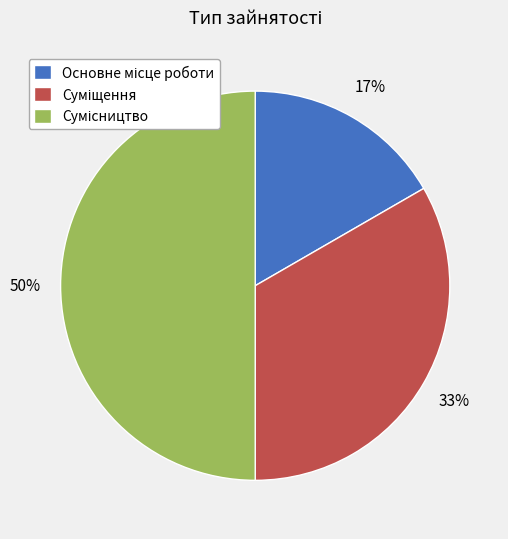

How many slices are in this pie chart?

3